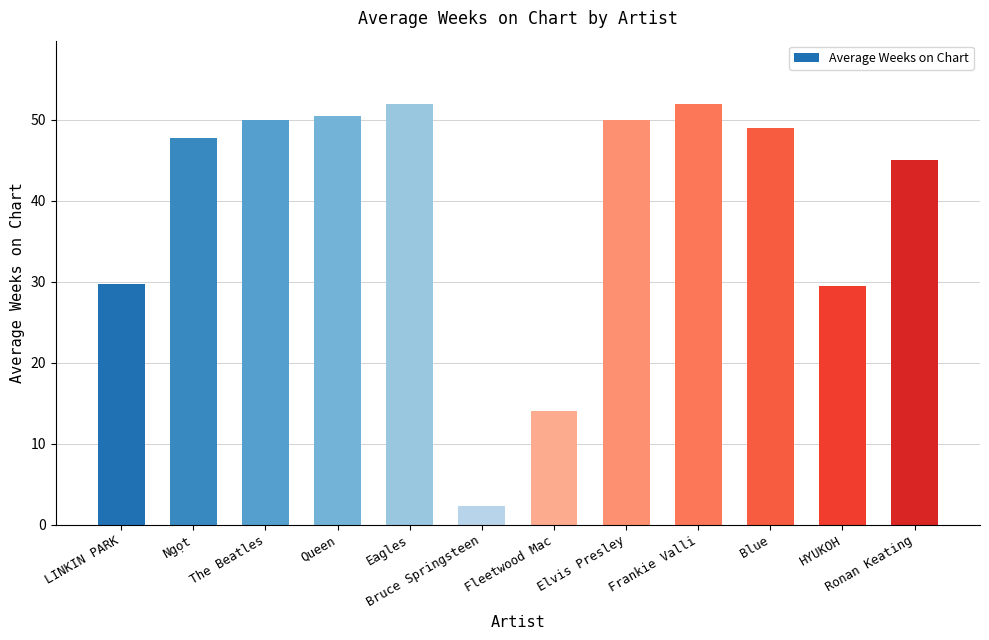

What is the label of the 10th bar from the right?

The Beatles